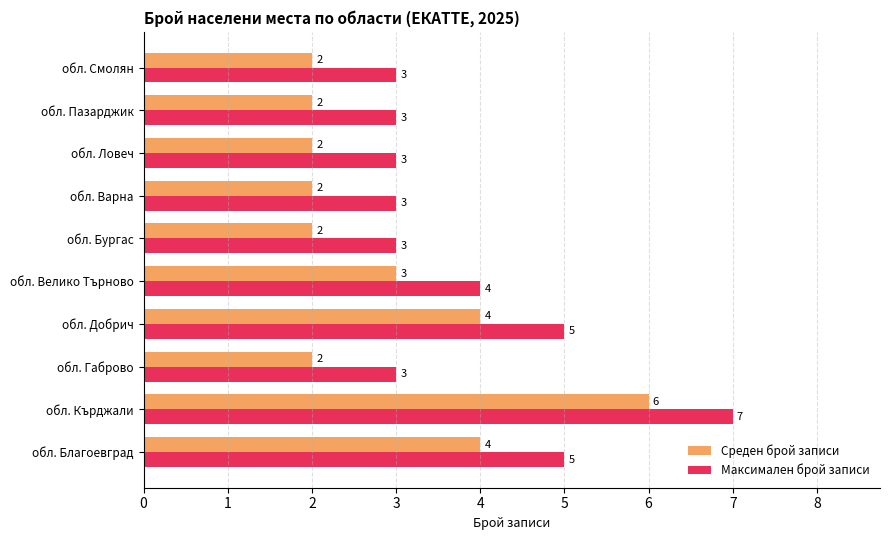

What is the difference between the maximum and second lowest values in the Среден брой записи series?

4